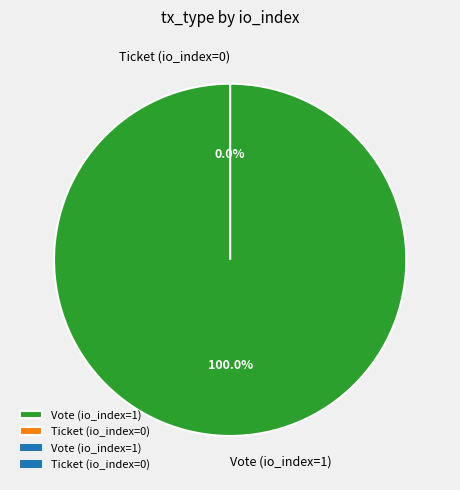

How many segments does this pie chart have?

2